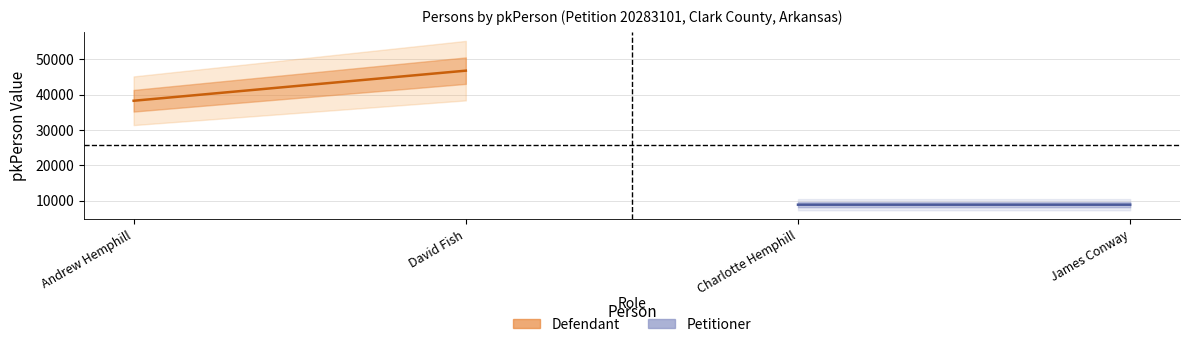

Reading left to right, extract all data points from this chart.

defendant: 38236	46748
petitioner: 8835	8836